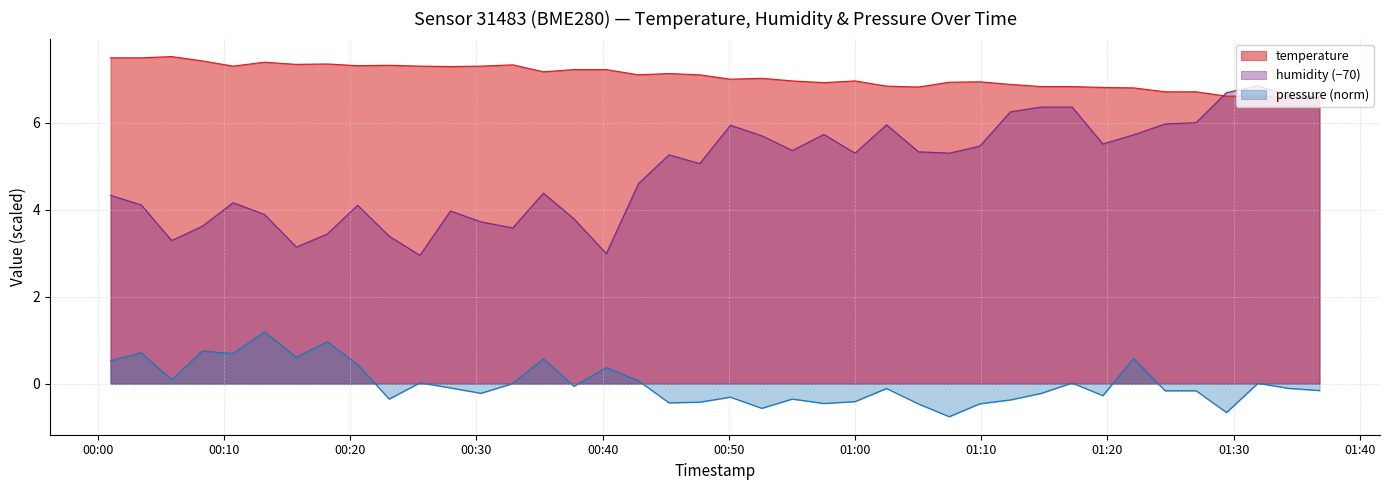

List the series in order of their overall mean, highest first.

temperature, humidity (−70), pressure (norm)